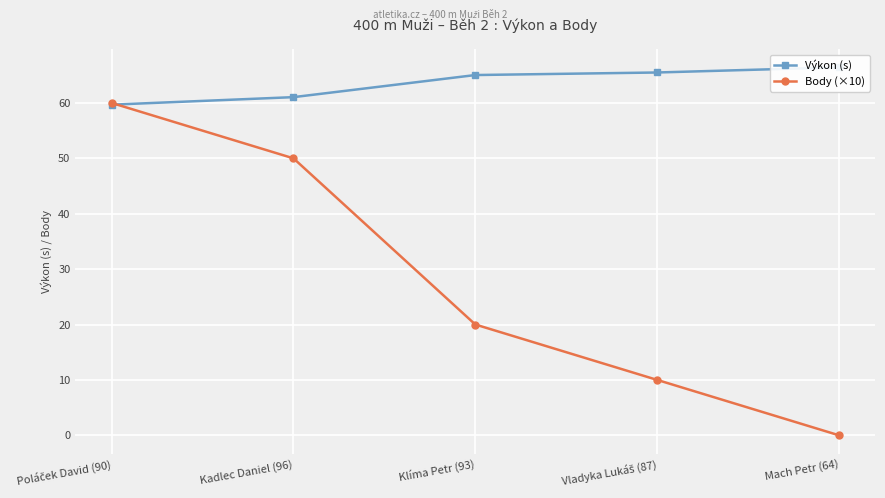

What are all the series names shown in the legend?

Výkon (s), Body (×10)